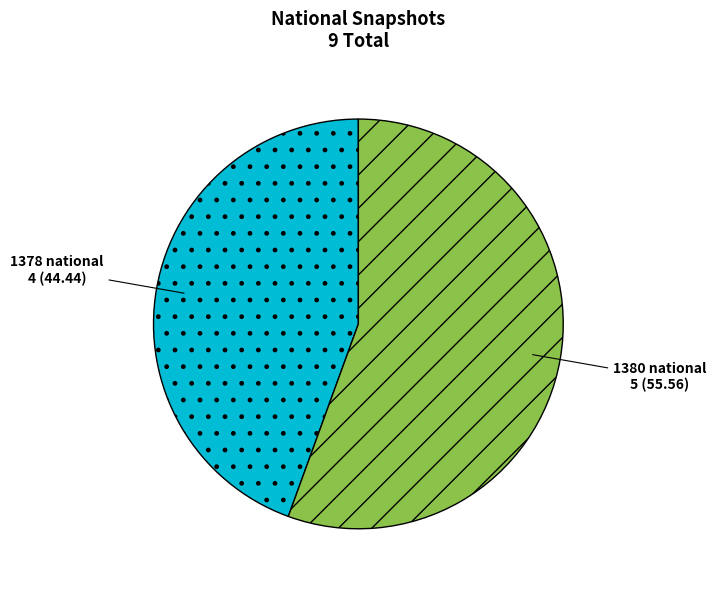

Does any single category account for the majority?

Yes